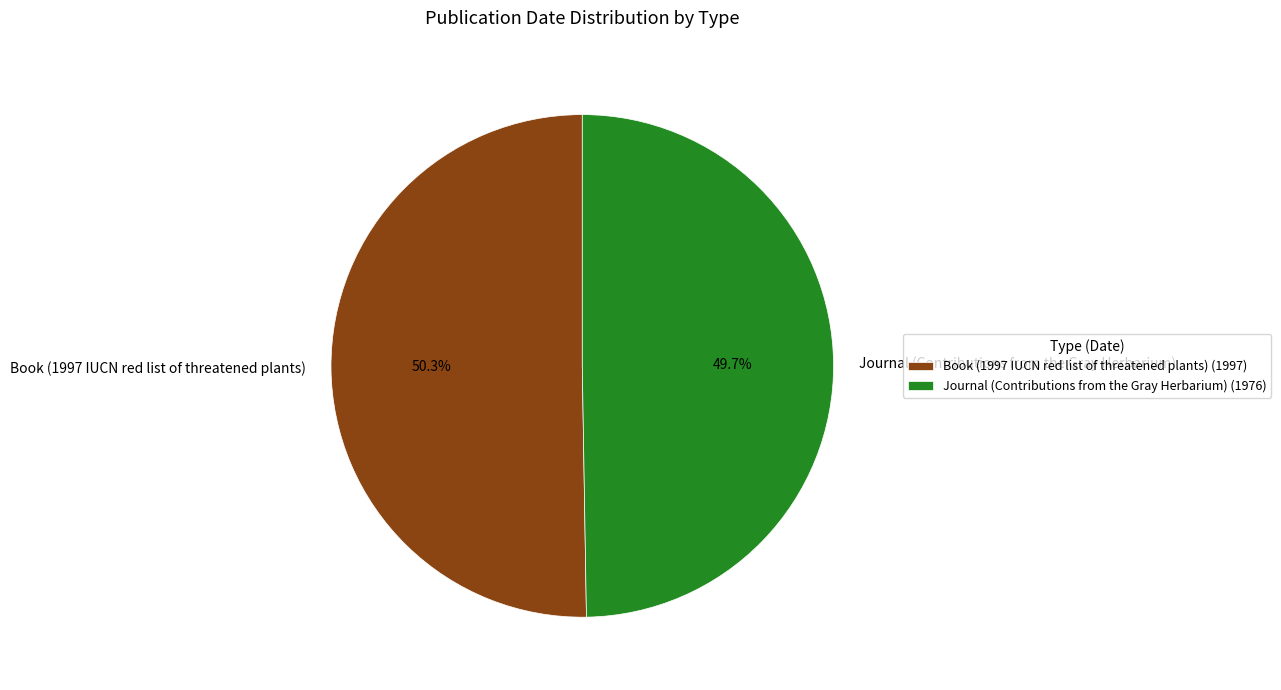

Which slice is the smallest?

Journal (Contributions from the Gray Herbarium)